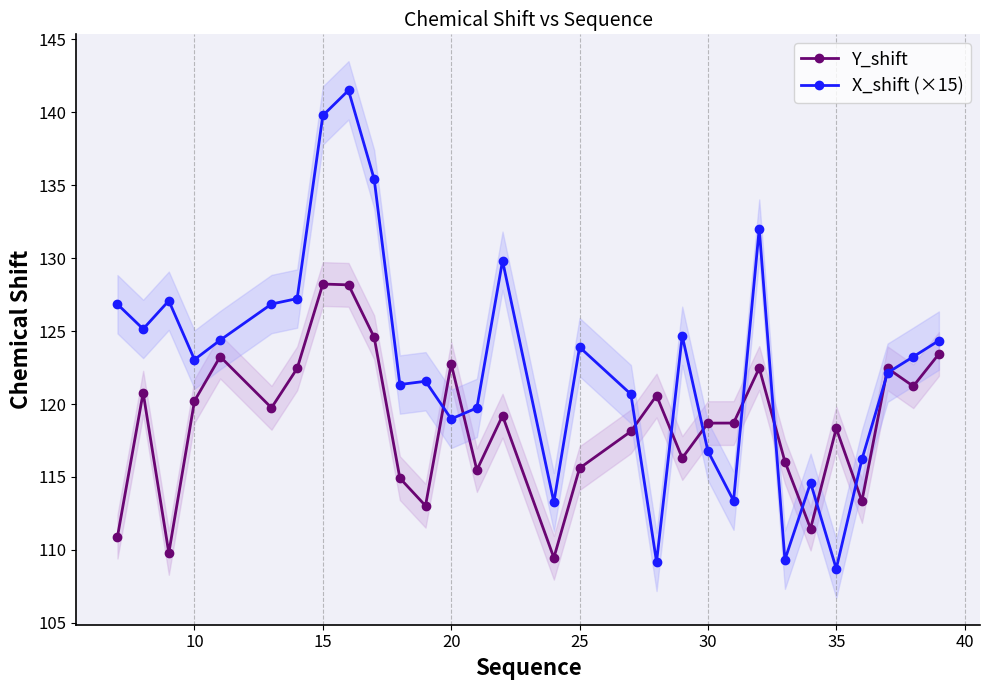

True or false: X_shift (×15) has more than 2 points higher than both neighbors.

True